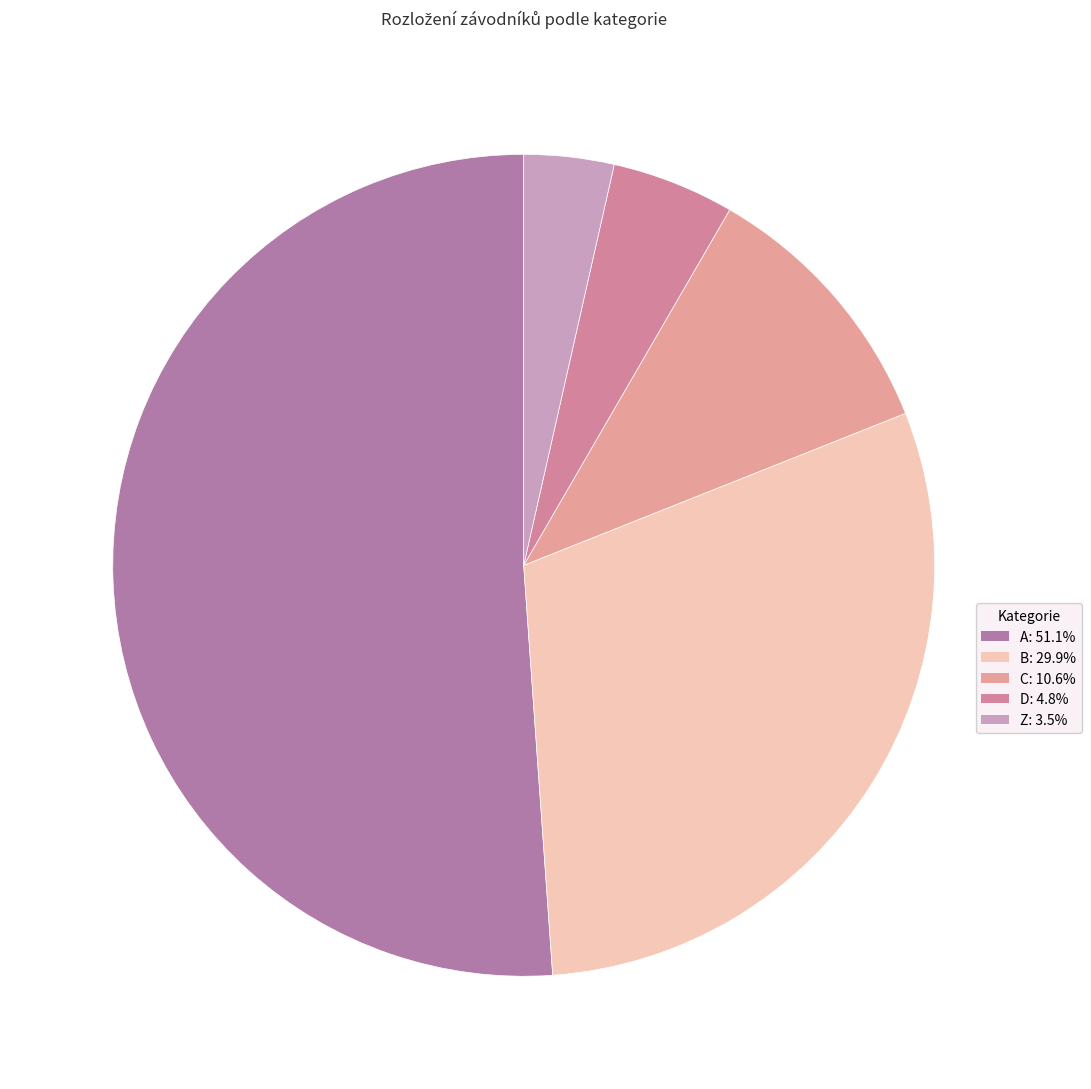

How many slices are in this pie chart?

5